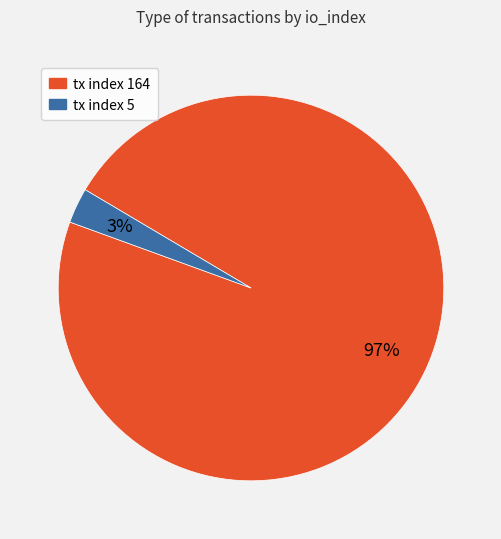

How many slices are in this pie chart?

2